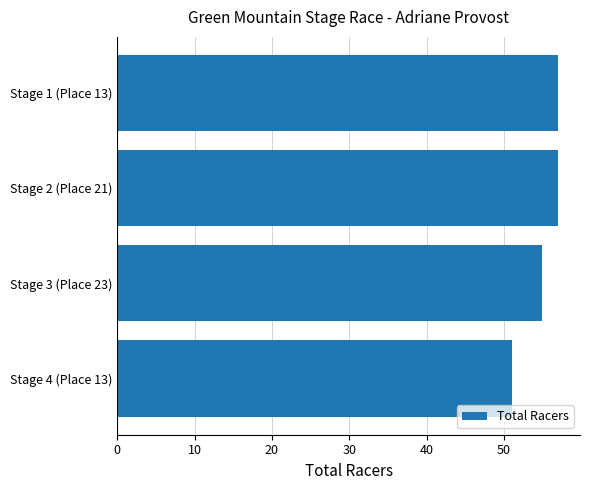

What is the greatest value displayed?

57